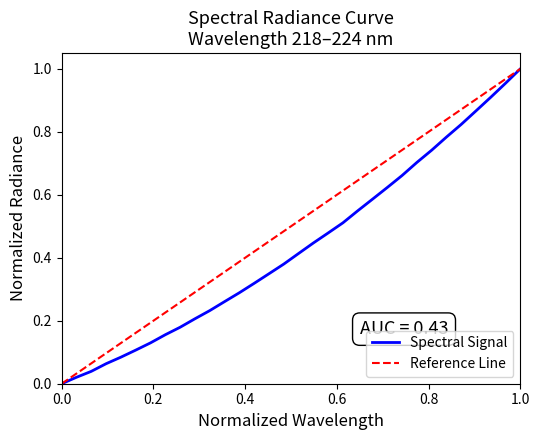

The value at 221.8812 is 0.5. True or false?

True